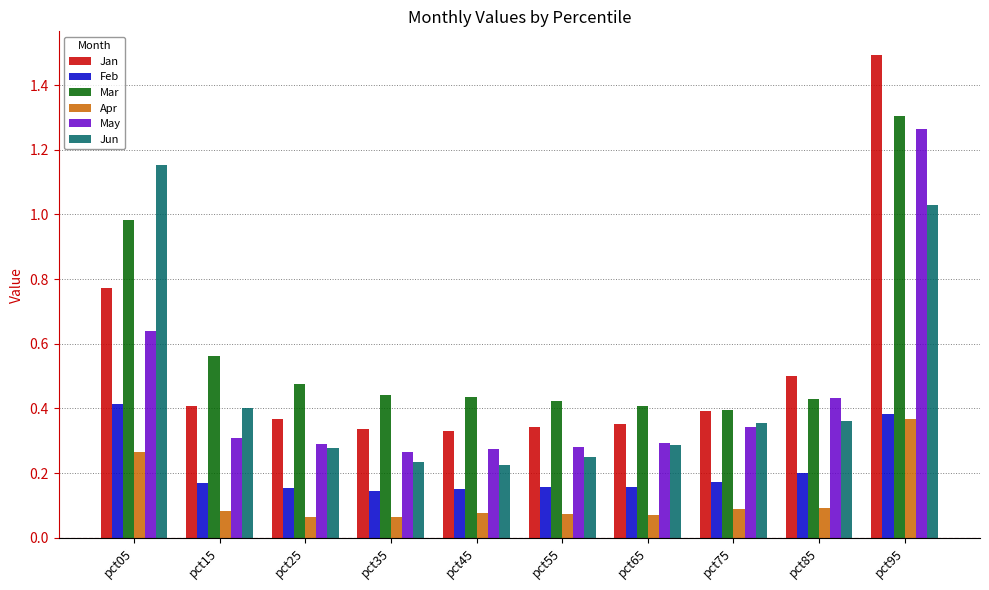

What is the difference between the highest and lowest values at pct05?

0.9